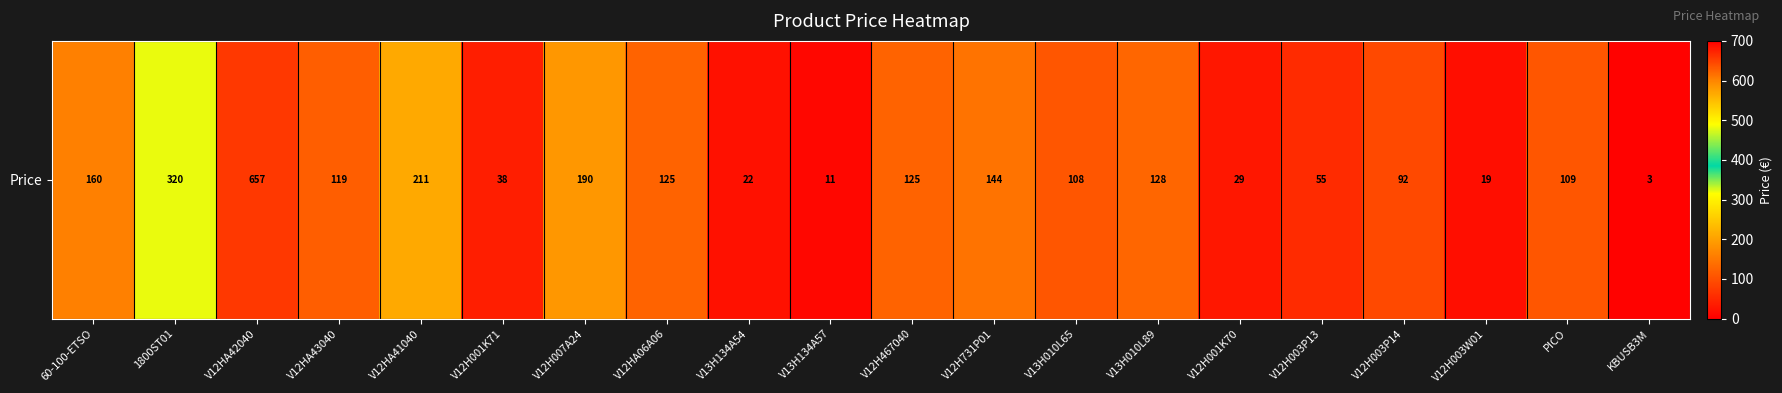

What is the difference between the values at KBUSB3M and V13H010L89?

125.2